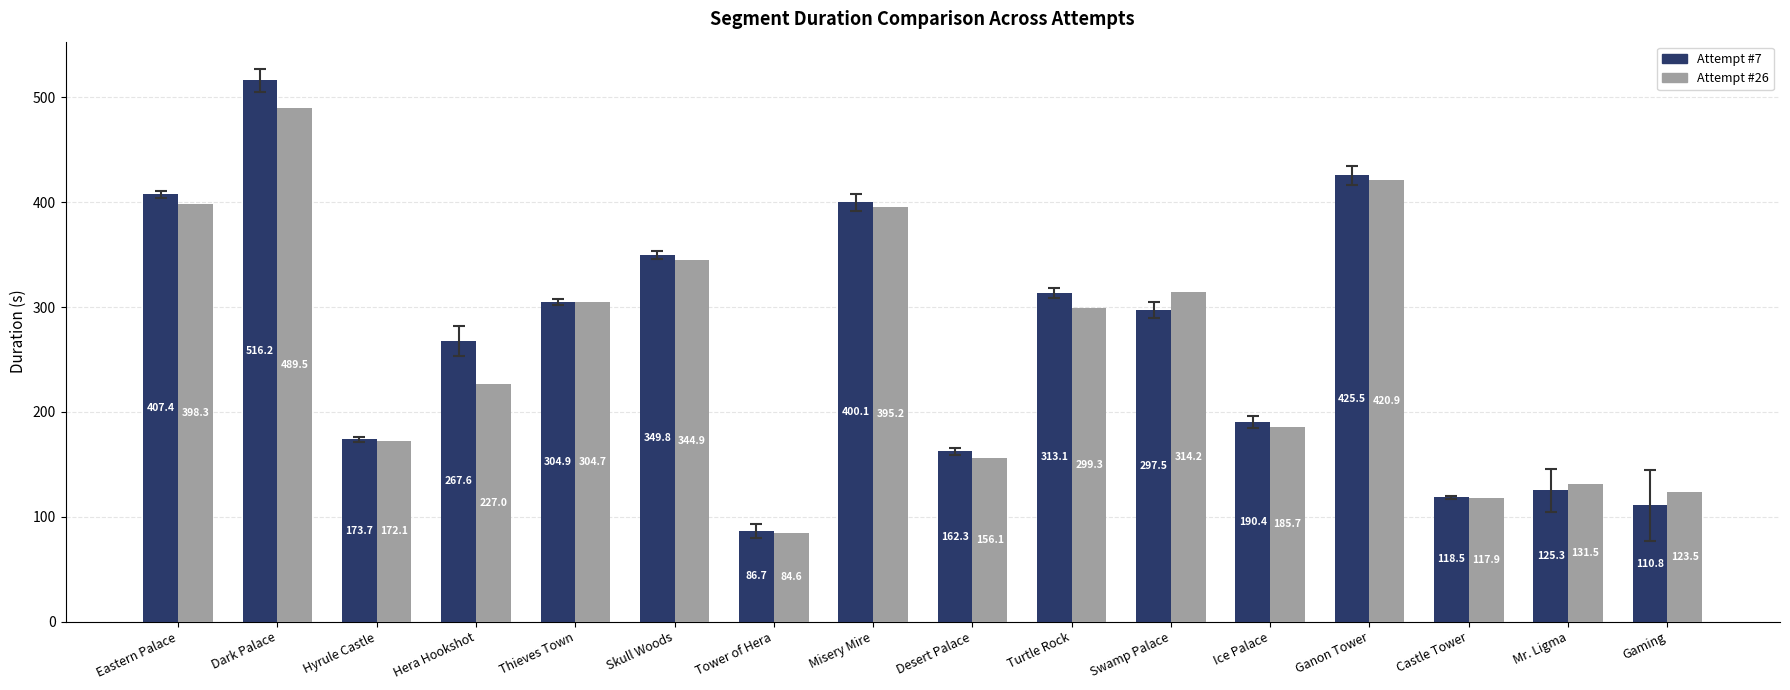

Reading left to right, list all the values displayed in this chart.

Attempt #7: Eastern Palace=407.4	Dark Palace=516.2	Hyrule Castle=173.7	Hera Hookshot=267.6	Thieves Town=304.9	Skull Woods=349.8	Tower of Hera=86.7	Misery Mire=400.1	Desert Palace=162.3	Turtle Rock=313.1	Swamp Palace=297.5	Ice Palace=190.4	Ganon Tower=425.5	Castle Tower=118.5	Mr. Ligma=125.3	Gaming=110.8
Attempt #26: Eastern Palace=398.3	Dark Palace=489.5	Hyrule Castle=172.1	Hera Hookshot=227.0	Thieves Town=304.7	Skull Woods=344.9	Tower of Hera=84.6	Misery Mire=395.2	Desert Palace=156.1	Turtle Rock=299.3	Swamp Palace=314.2	Ice Palace=185.7	Ganon Tower=420.9	Castle Tower=117.9	Mr. Ligma=131.5	Gaming=123.5